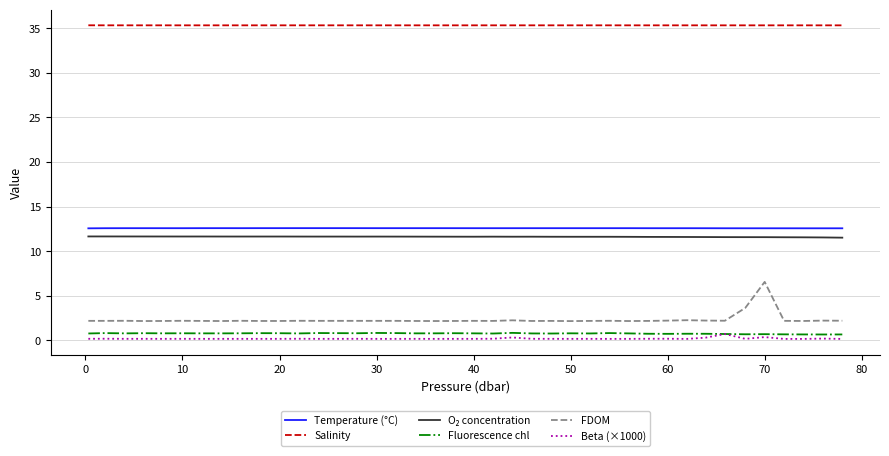

What is the maximum value shown in the chart?

35.3